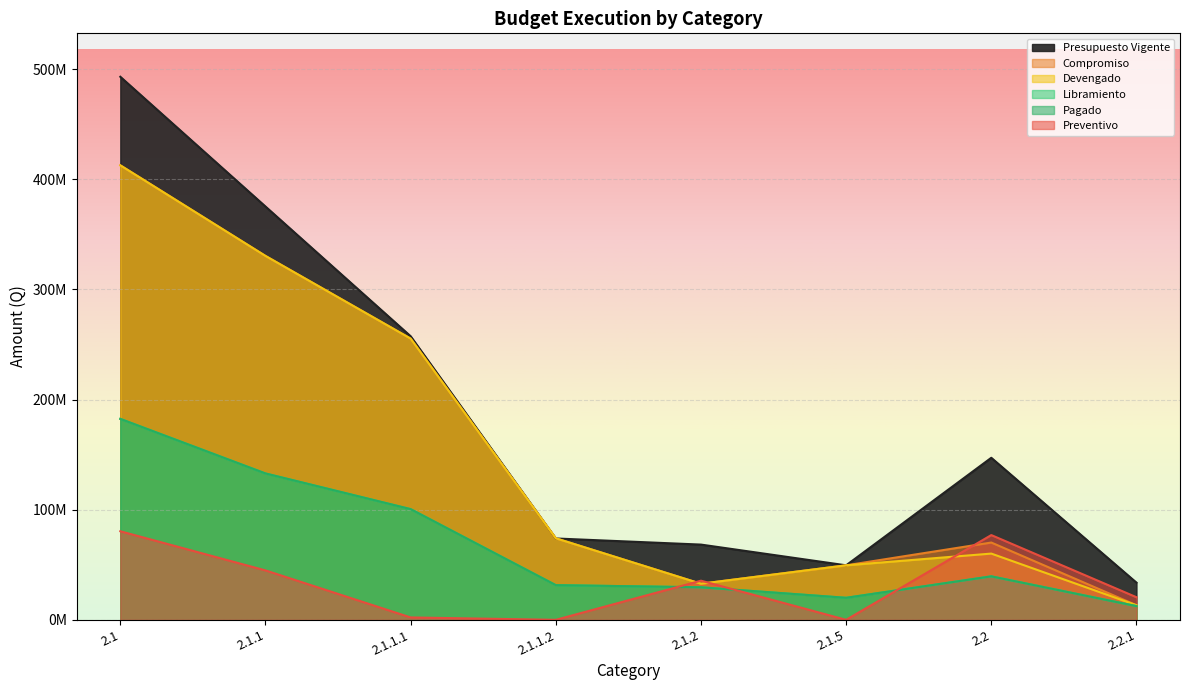

Which has a higher value, 2.1.2 or 2.1.1.2?

2.1.2